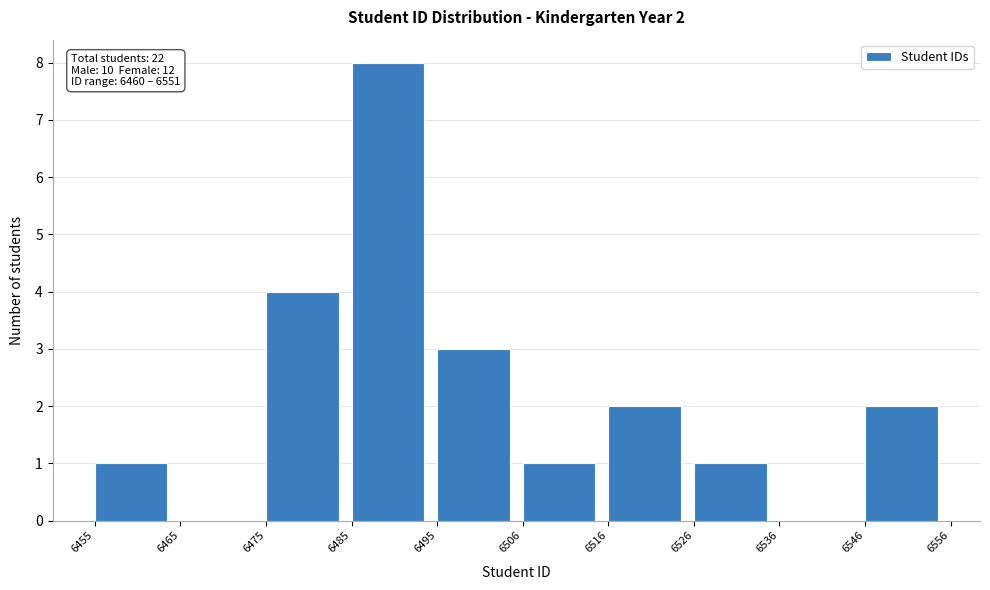

Which range on the x-axis has the tallest bar?

6485 to 6495